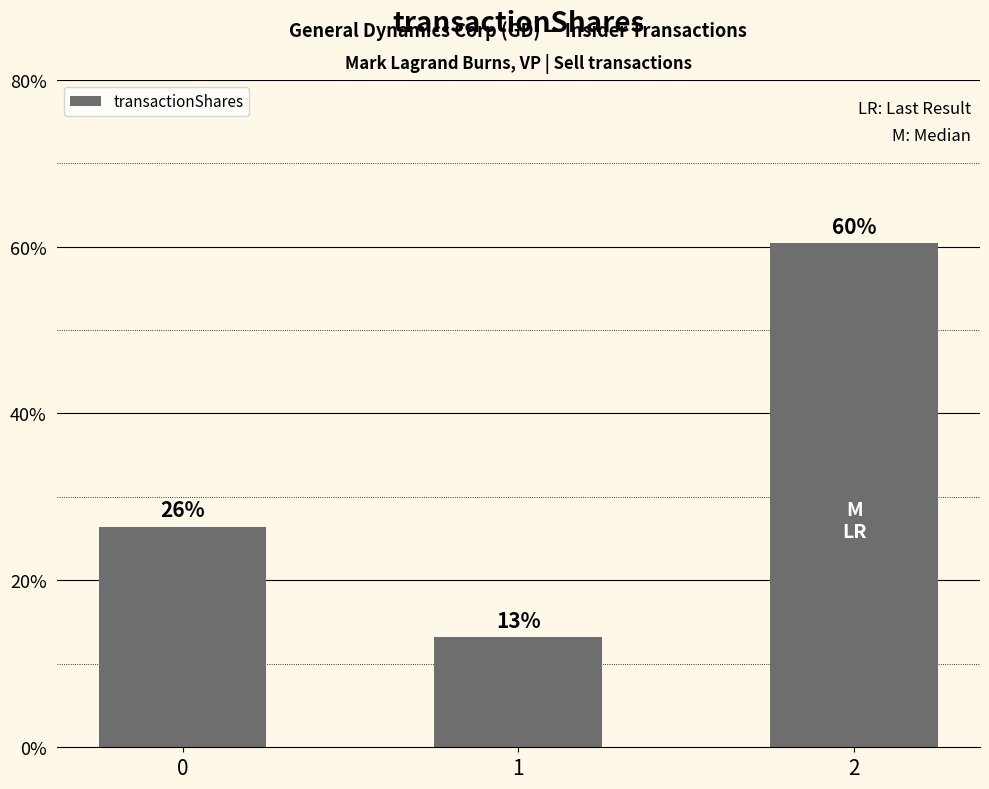

Reading right to left, what are all the values shown in this chart?

2=60.4	1=13.2	0=26.5